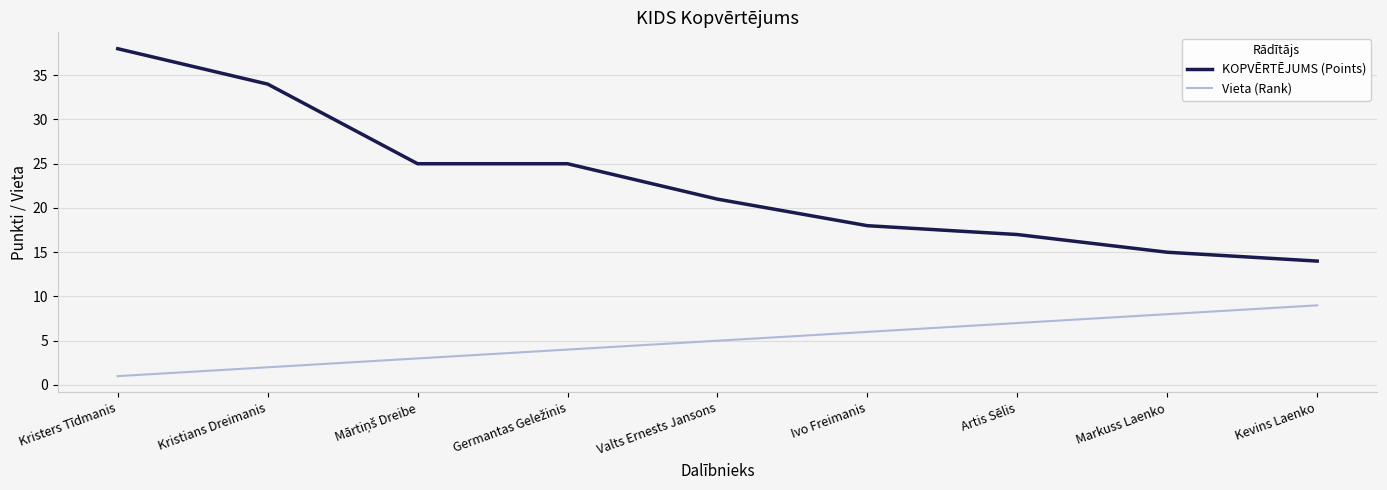

What position from the right is Artis Sēlis?

3